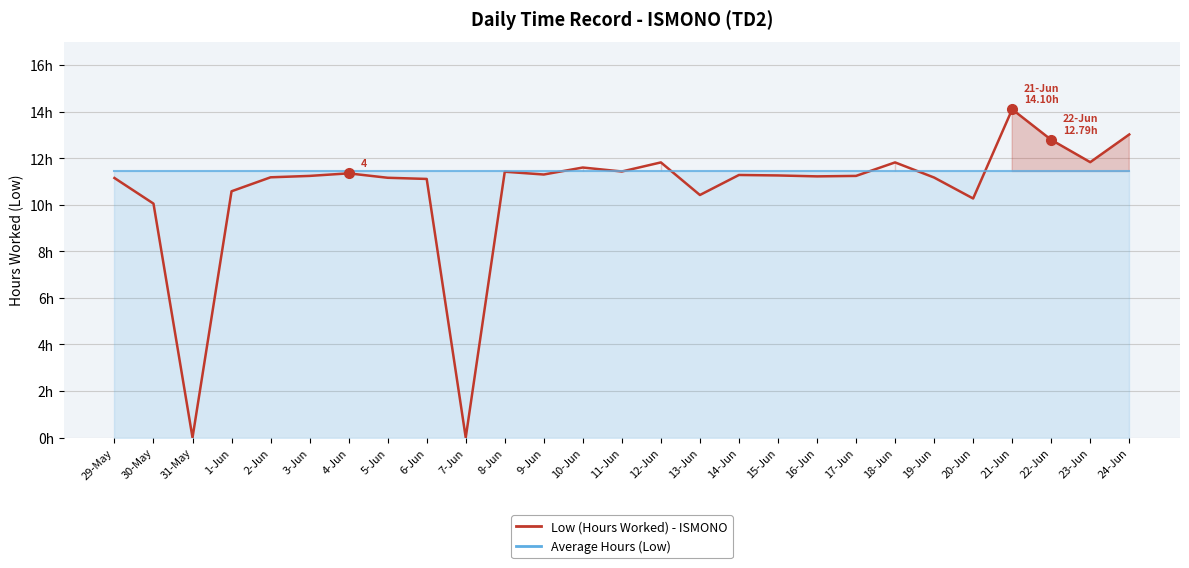

Where does the Low (Hours Worked) series first go above 11?

29-May